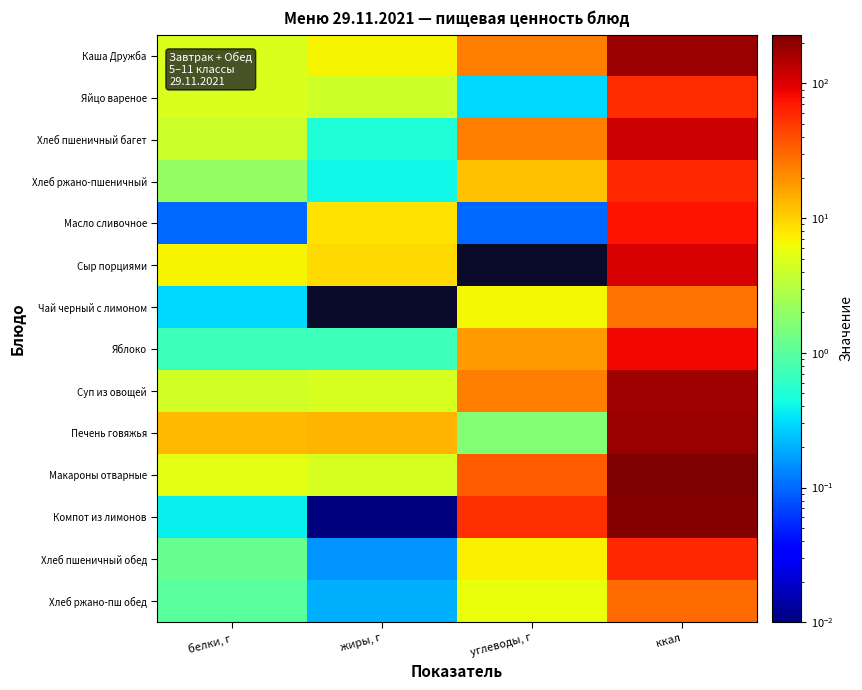

At which category is the sum across all series the highest?

ккал